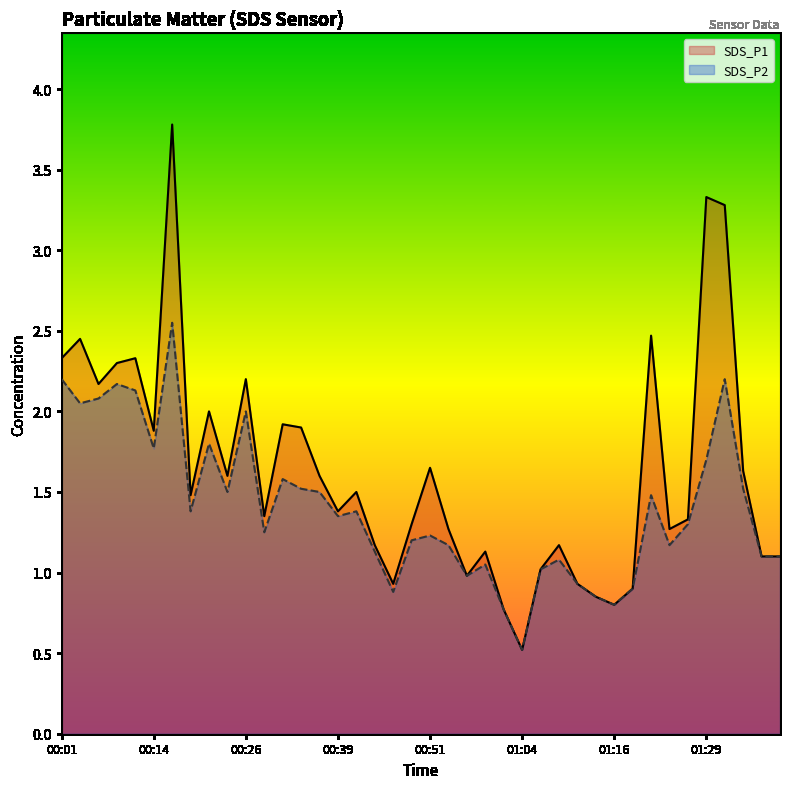

What is the sum of the SDS_P2 values at 01:06 and 01:09?

2.1